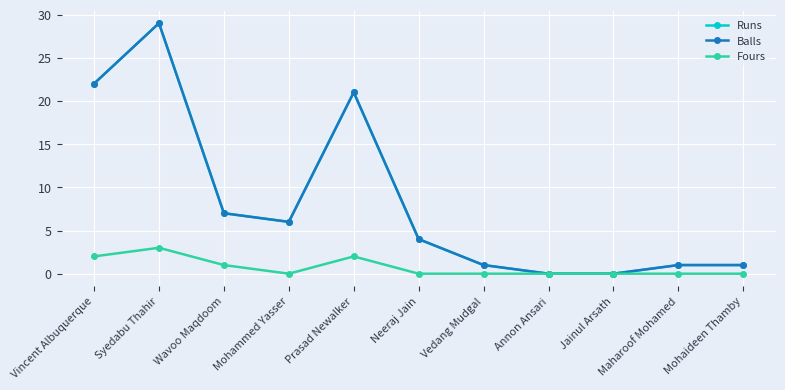

What is the difference between the Runs values at Mohaideen Thamby and Jainul Arsath?

1